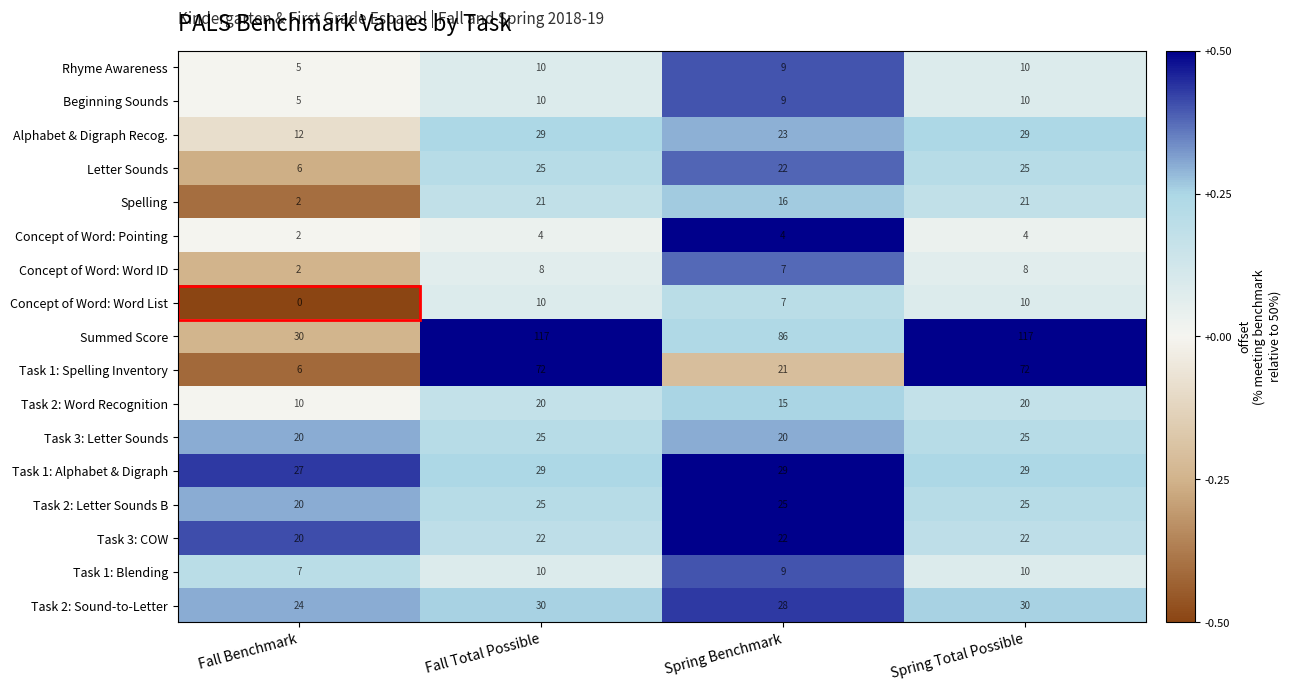

What is the total value across all series at Spring Benchmark?

352